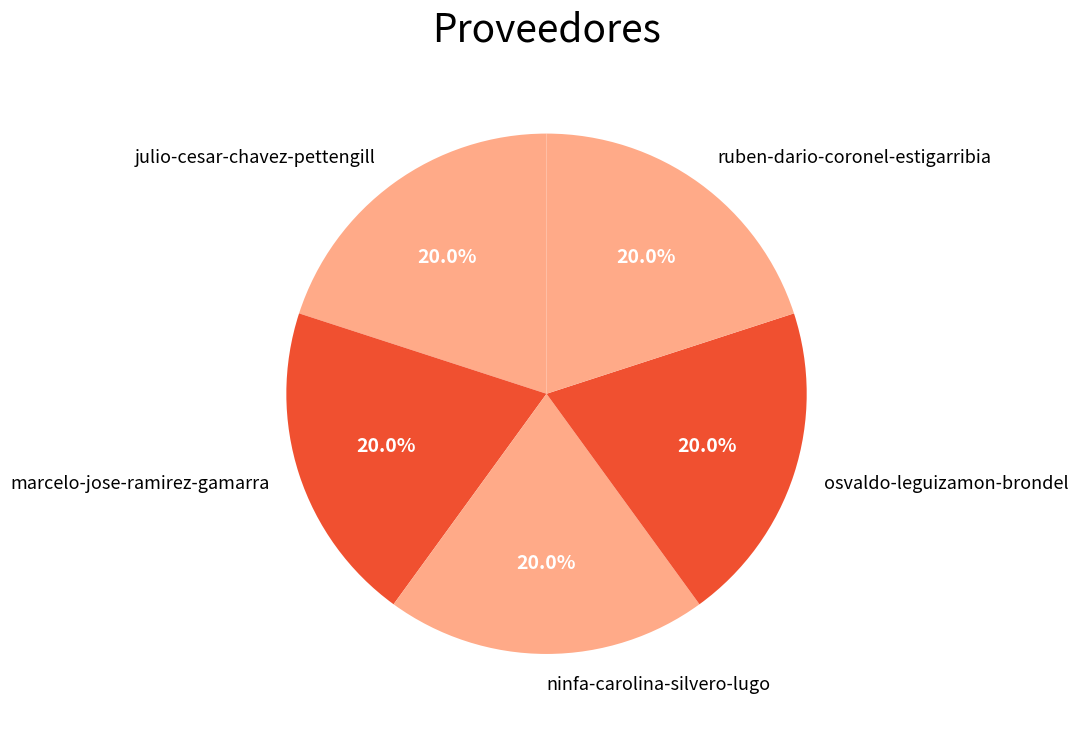

Does ninfa-carolina-silvero-lugo account for over 50% of the chart?

No